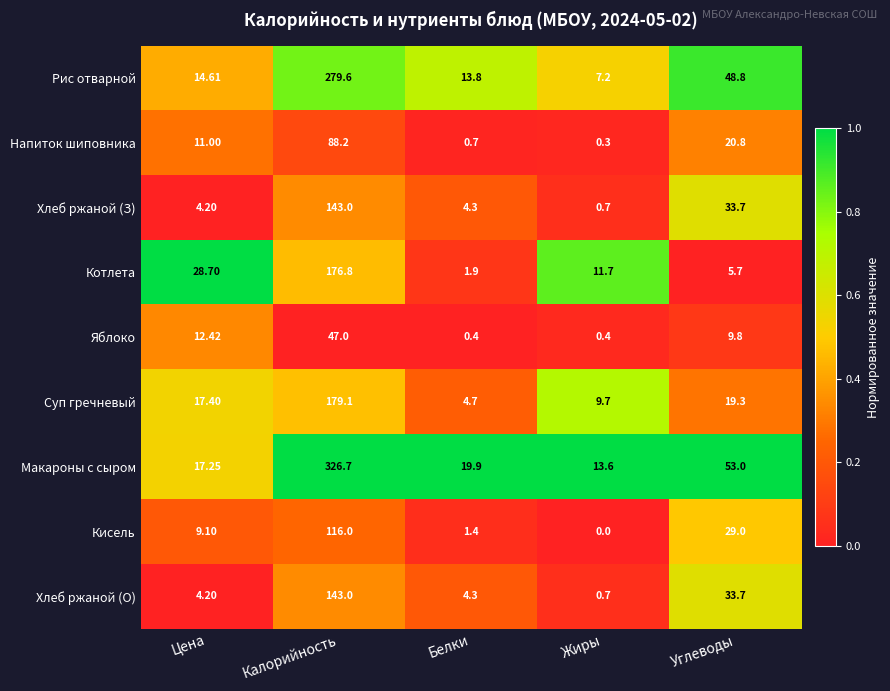

Between Белки and Углеводы, which series saw the biggest shift?

Рис отварной